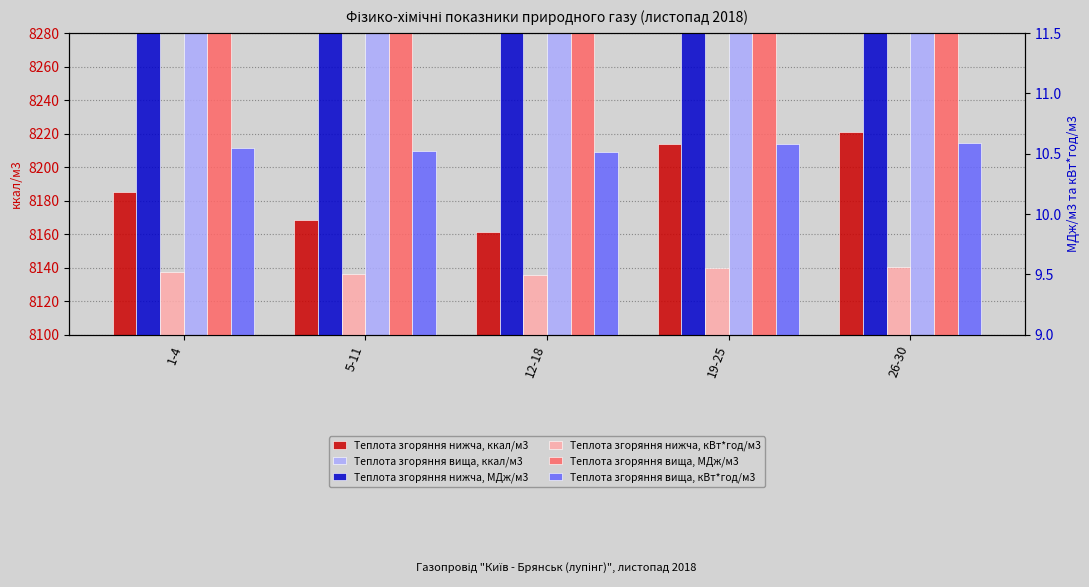

Count the number of categories in the chart.

5